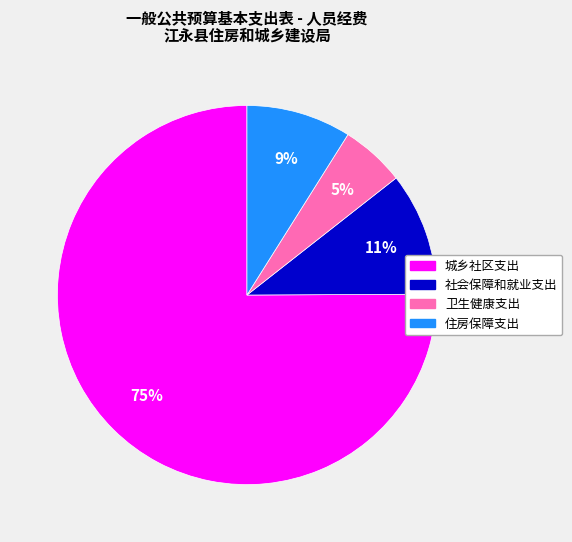

True or false: 城乡社区支出 accounts for 70% of the total.

False